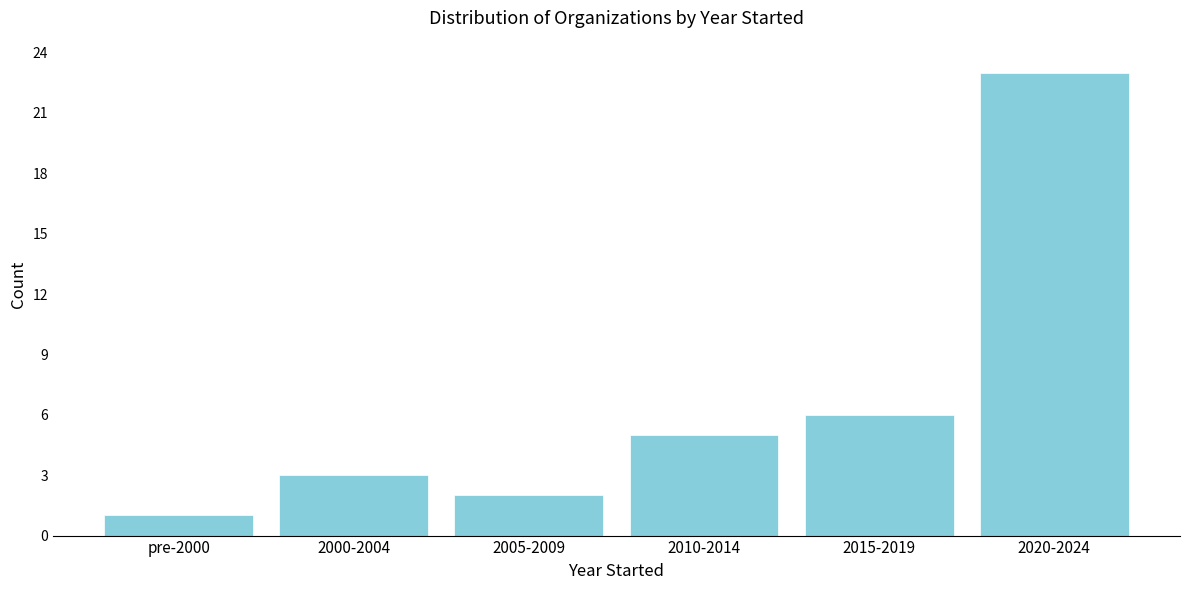

Reading right to left, transcribe all the data shown in this chart.

23	6	5	2	3	1